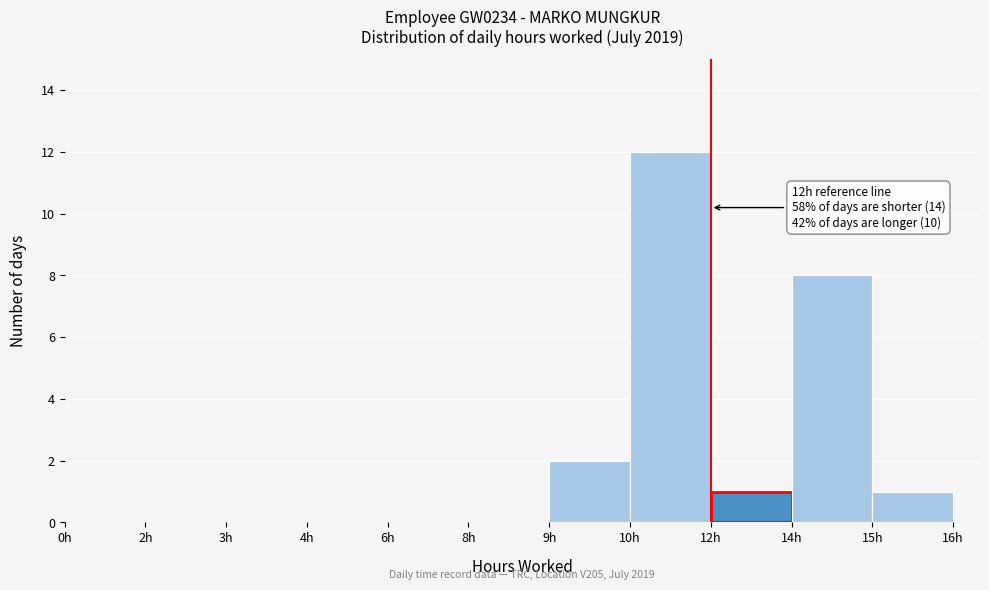

Reading right to left, list all the values displayed in this chart.

15h=1	14h=8	12h=1	10h=12	9h=2	8h=0	6h=0	4h=0	3h=0	2h=0	0h=0